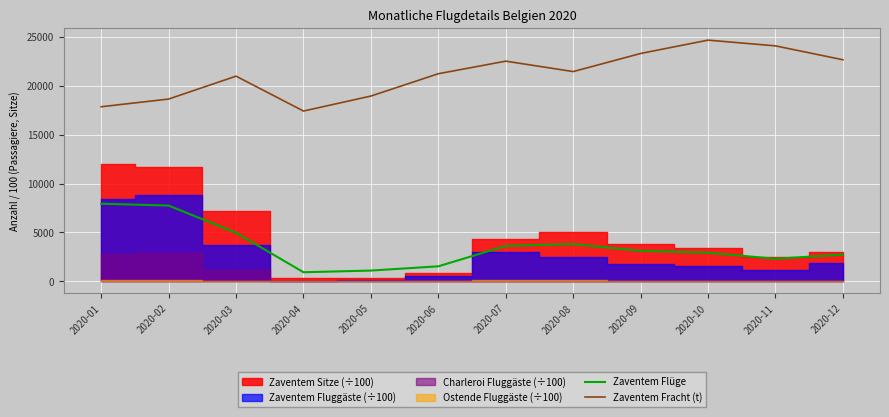

True or false: Zaventem Fracht (t) has more than 2 points higher than both neighbors.

True